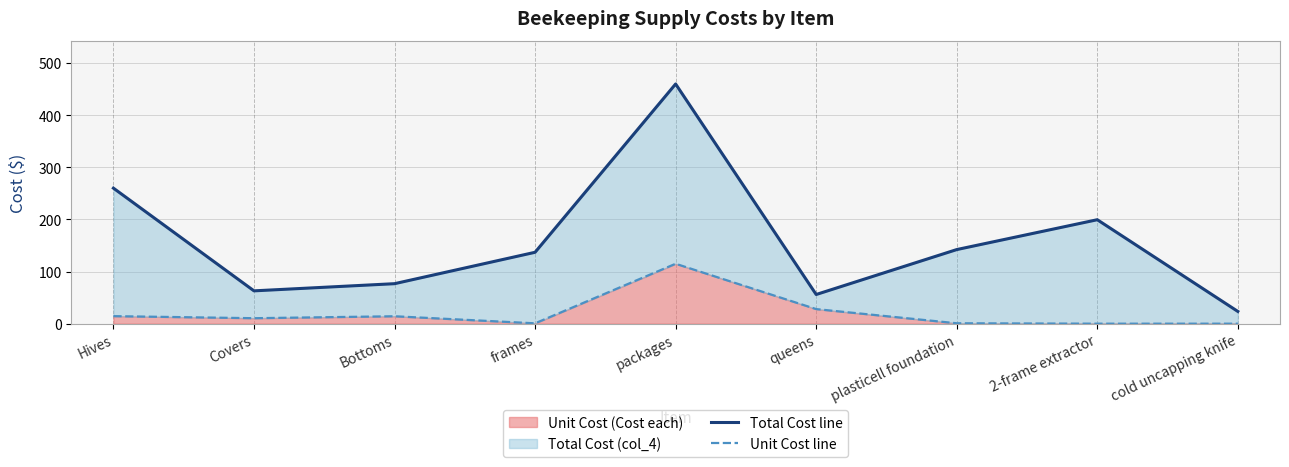

At which label does Total Cost line reach its minimum?

cold uncapping knife